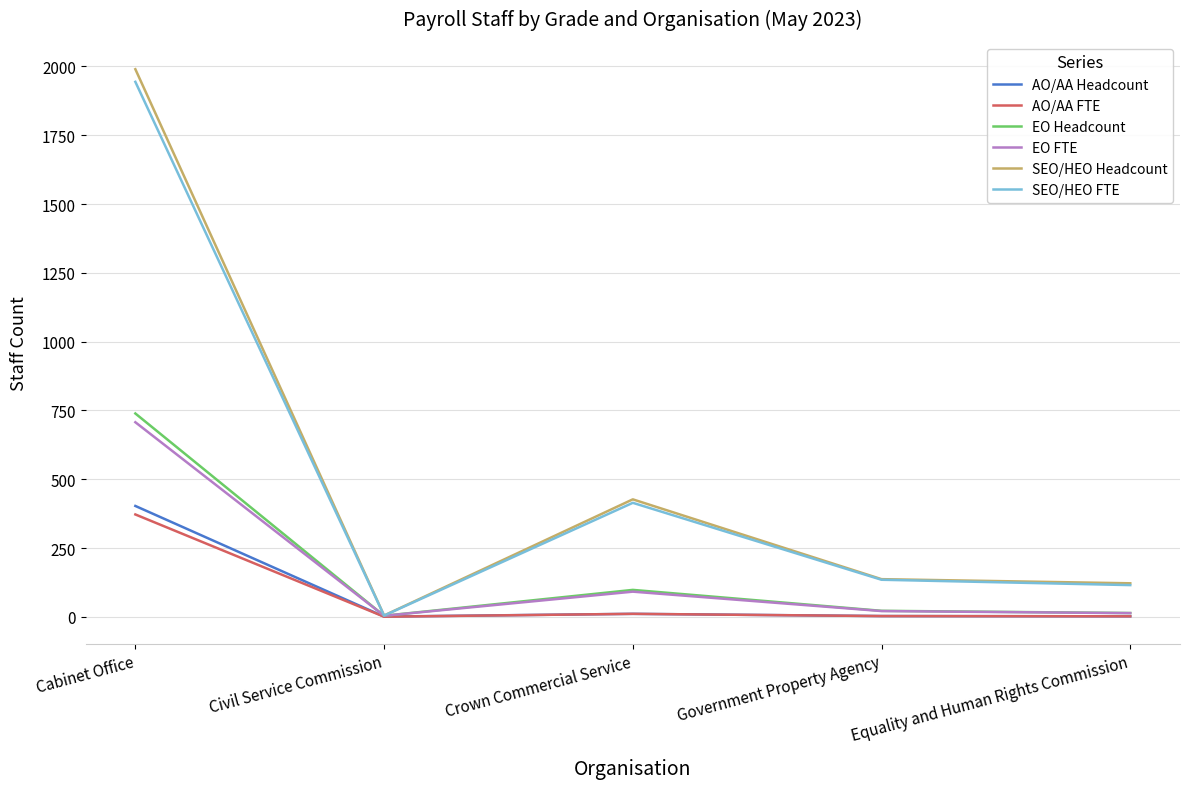

The value of SEO/HEO Headcount at Equality and Human Rights Commission is 122.0. True or false?

True